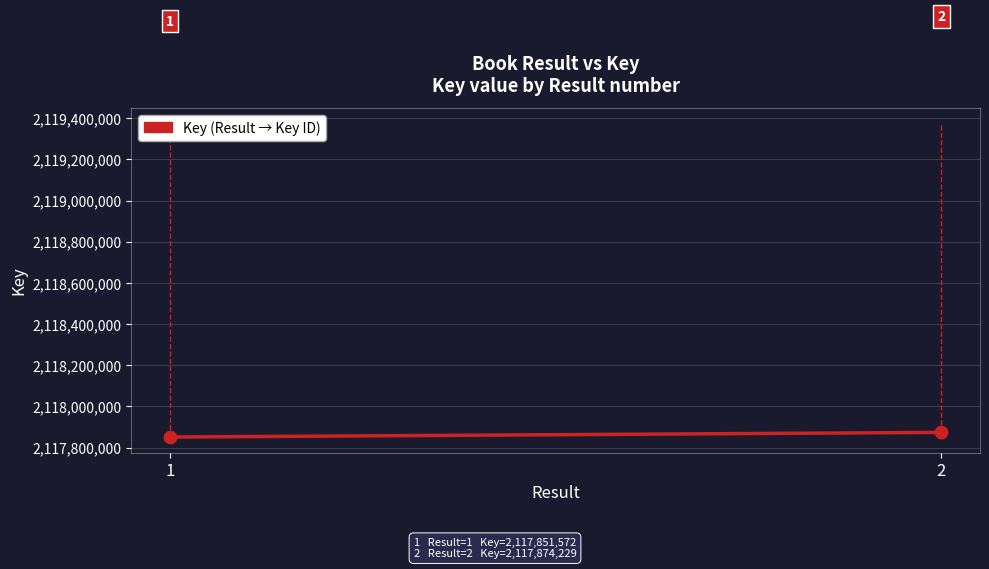

What is the range of Y values (max minus min)?

22657